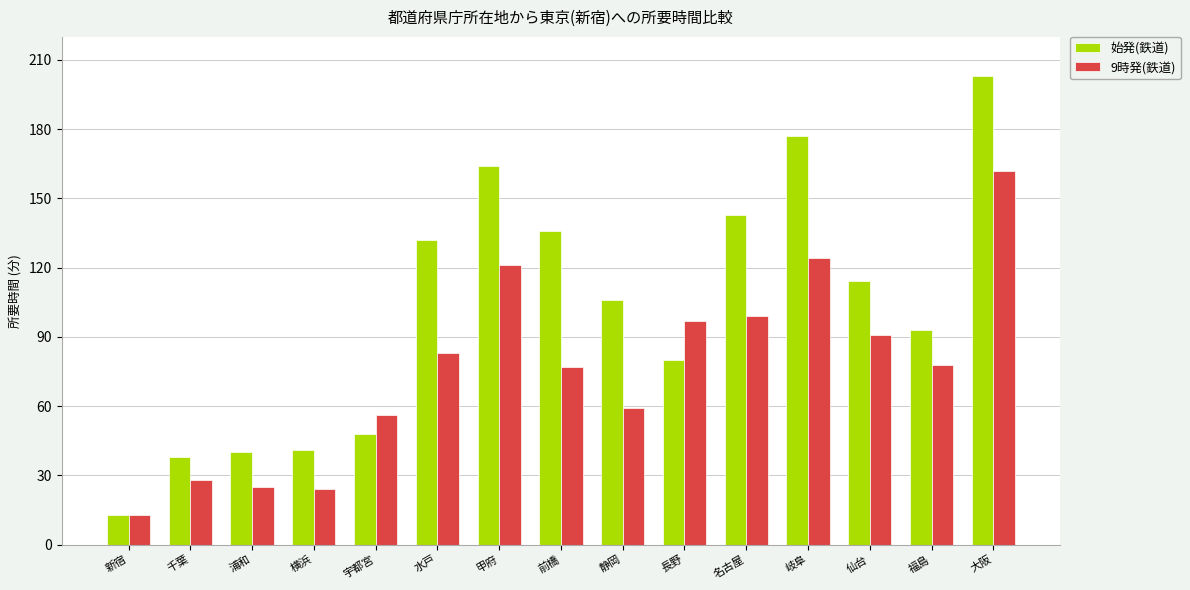

How many bars are there in each group?

2